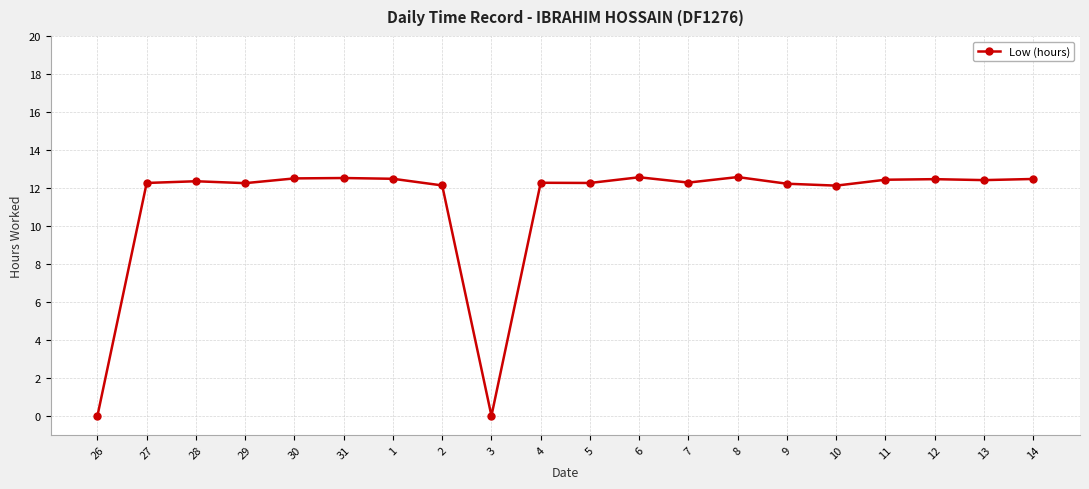

What is the average value?

11.1